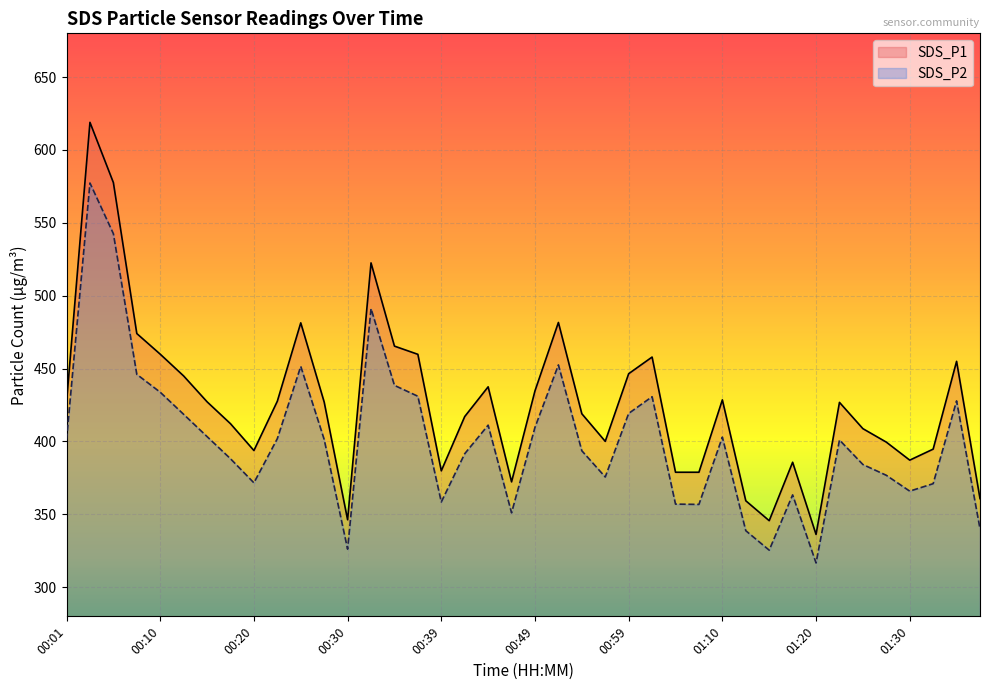

List the series in order of their overall mean, highest first.

SDS_P1, SDS_P2